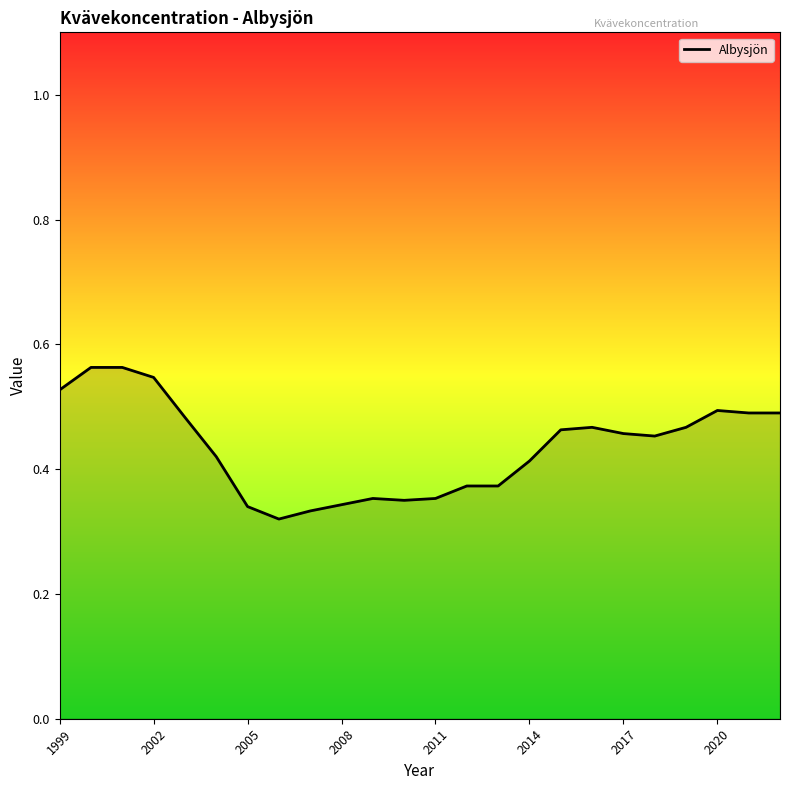

What is the sum of all values?

10.4